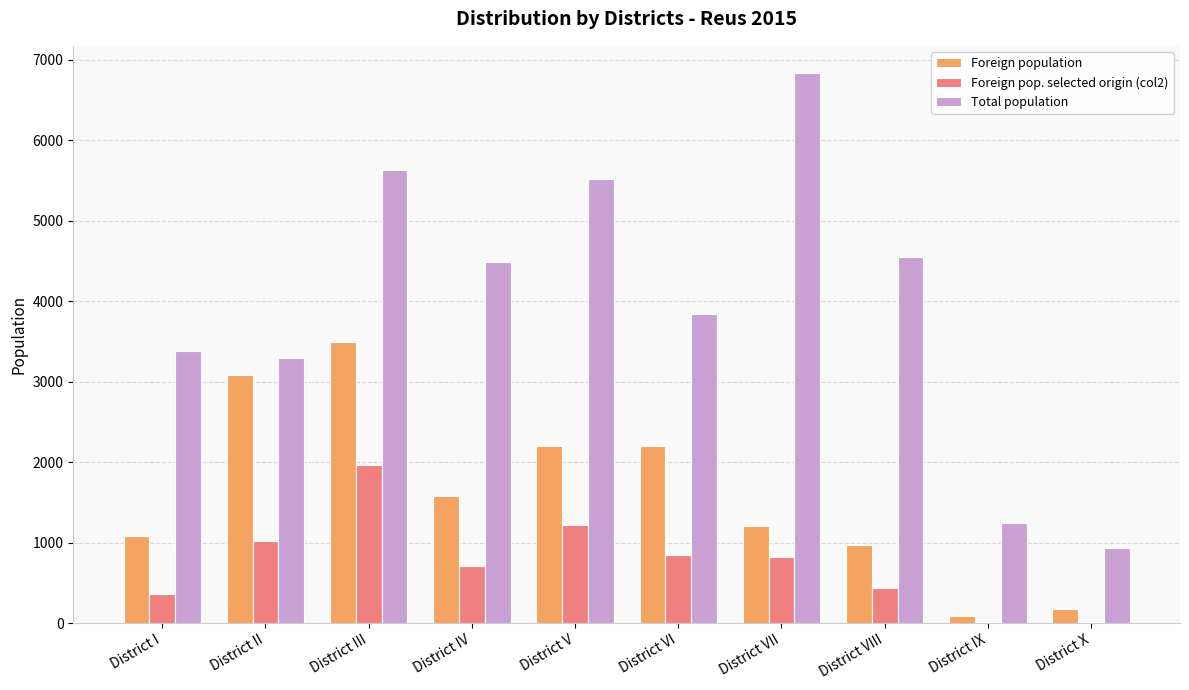

What is the total value across all series at District IV?

6767